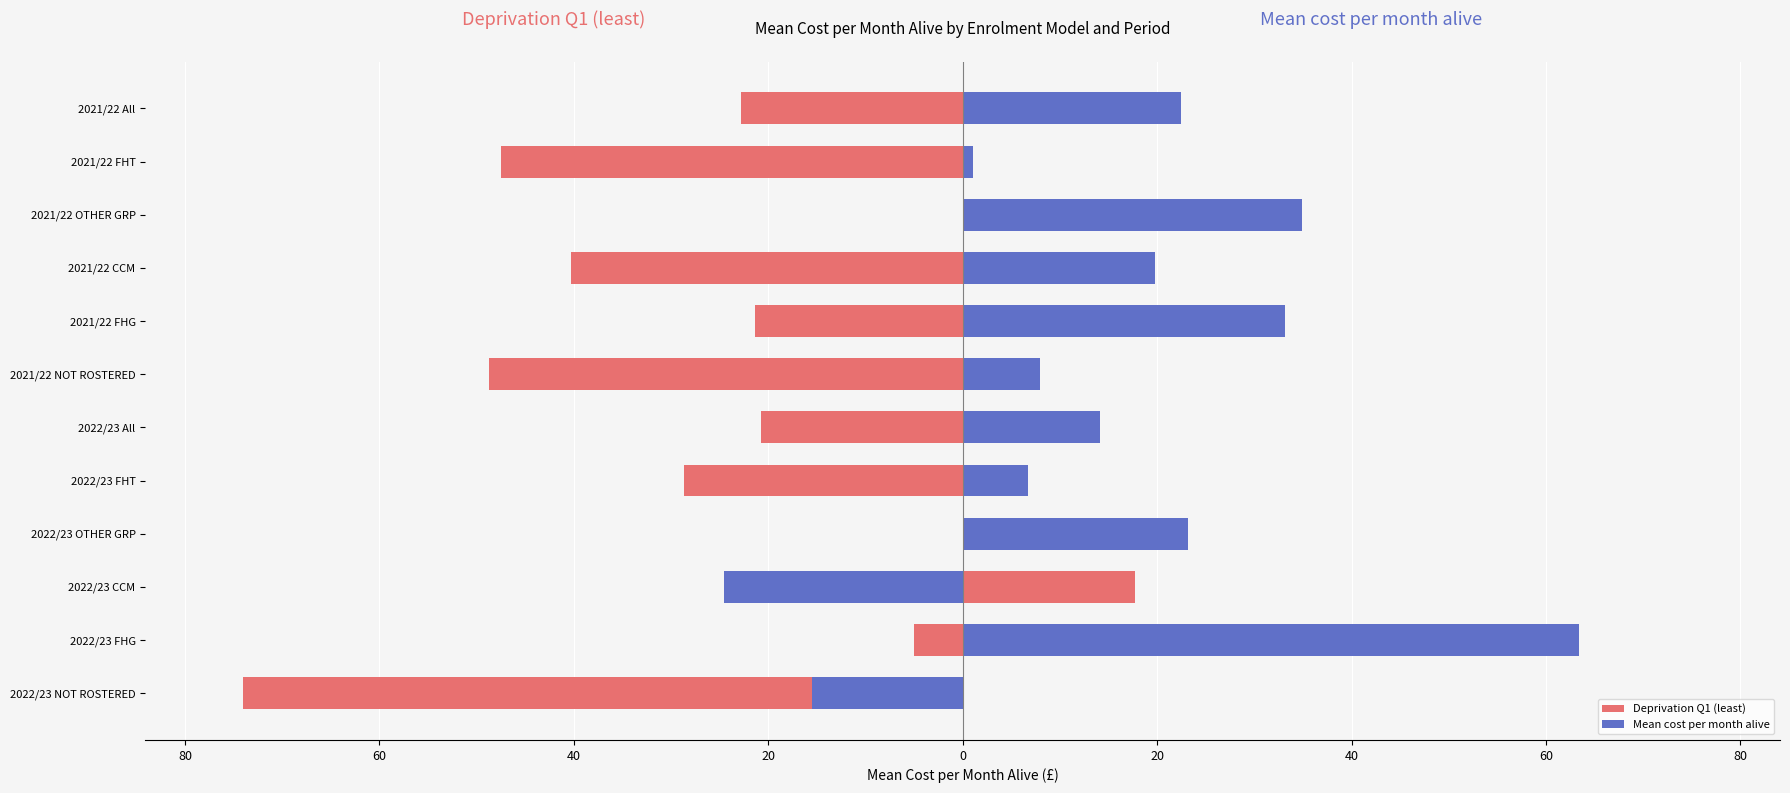

The value of Mean cost per month alive at 2021/22 FHG is 16.8. True or false?

False